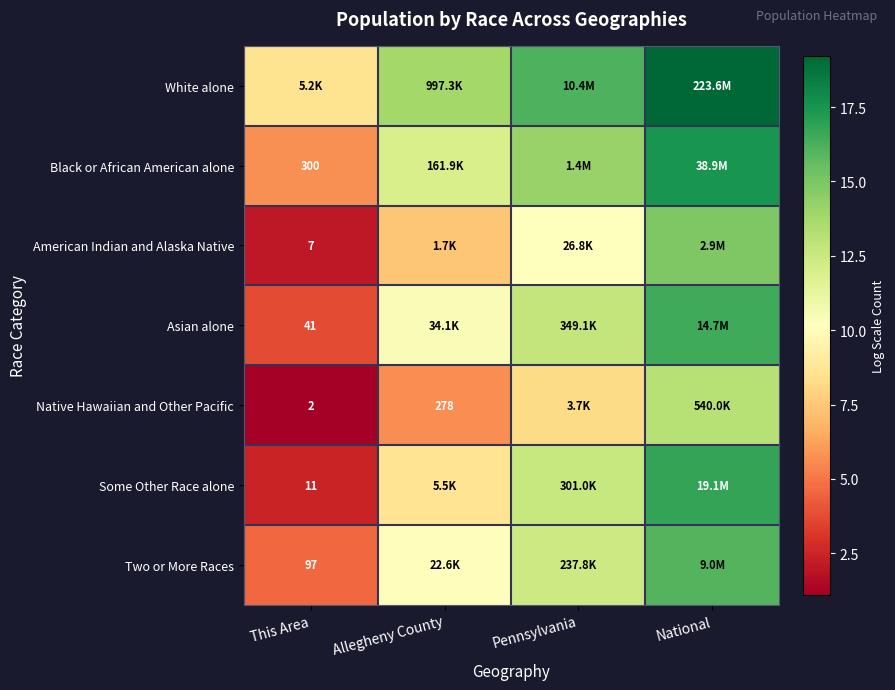

True or false: Black or African American alone has a value of 12.0 at Allegheny County.

True